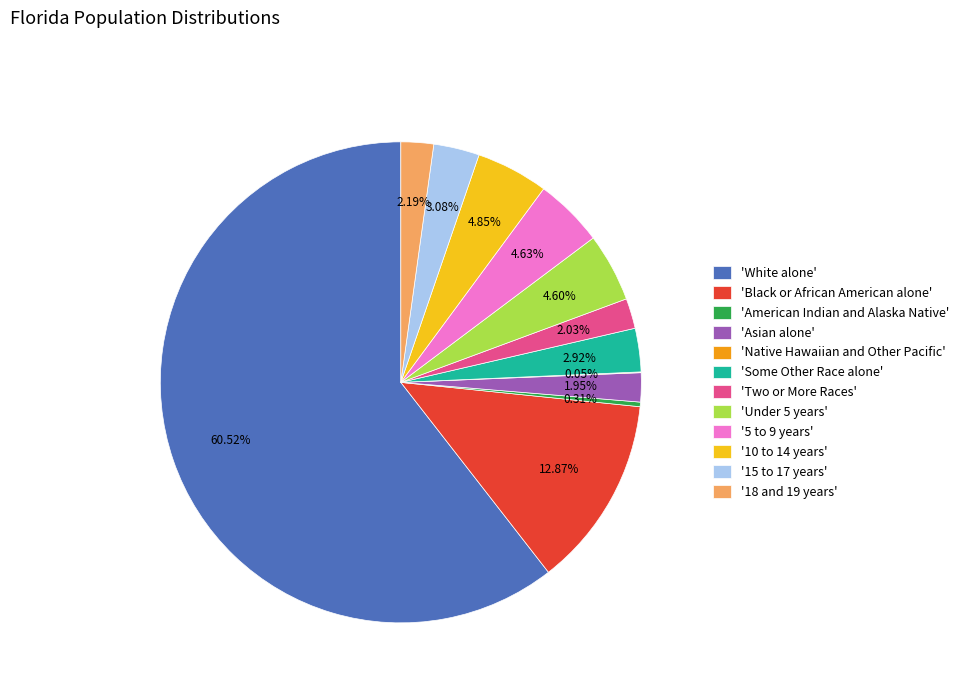

Does '15 to 17 years' represent more than half of the total?

No